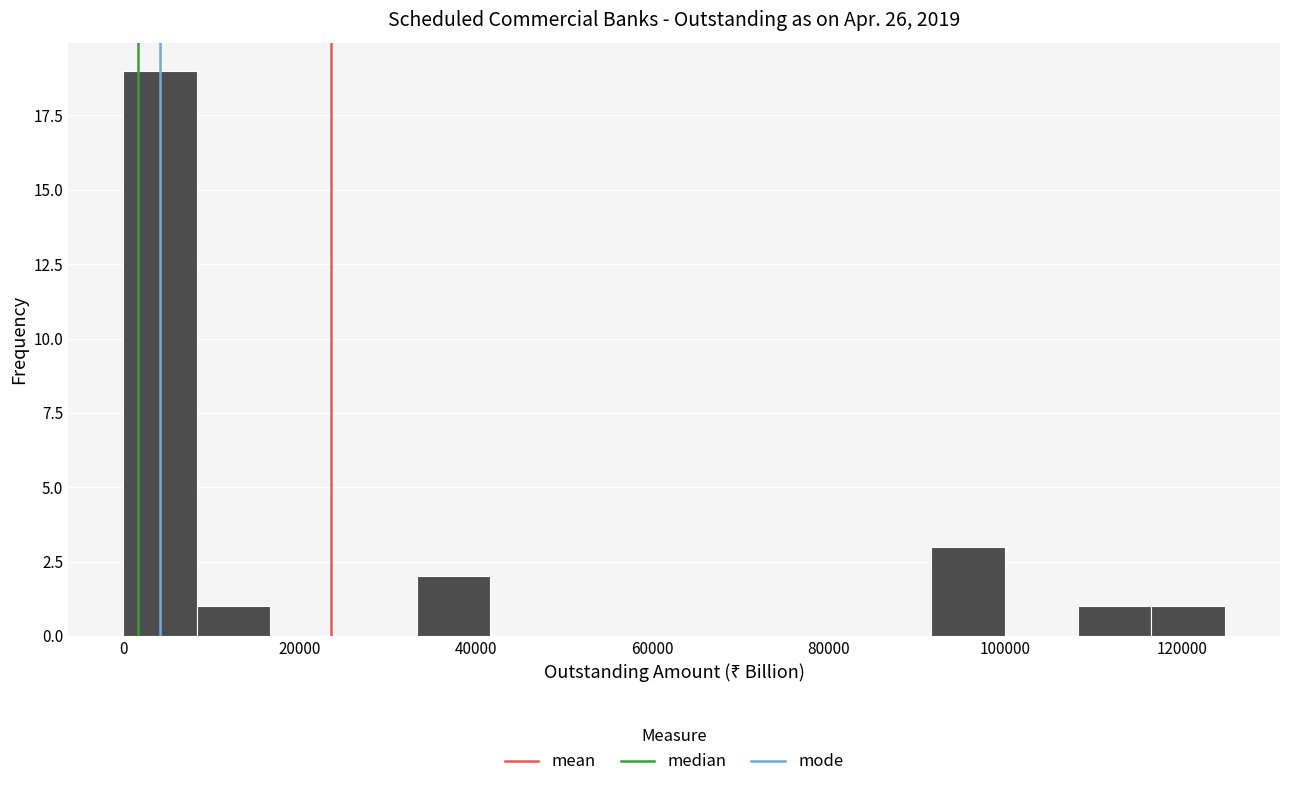

Reading left to right, transcribe this chart: for each bar, give the range it covers on the x-axis and its height. Neither the bar edges nor the heights are printed on the chart, so give them approximately, as read against the axes.

0 to 8000: 19
8000 to 16000: 1
16000 to 24000: 0
24000 to 34000: 0
34000 to 42000: 2
42000 to 50000: 0
50000 to 58000: 0
58000 to 66000: 0
66000 to 74000: 0
74000 to 84000: 0
84000 to 92000: 0
92000 to 100000: 3
100000 to 108000: 0
108000 to 116000: 1
116000 to 124000: 1